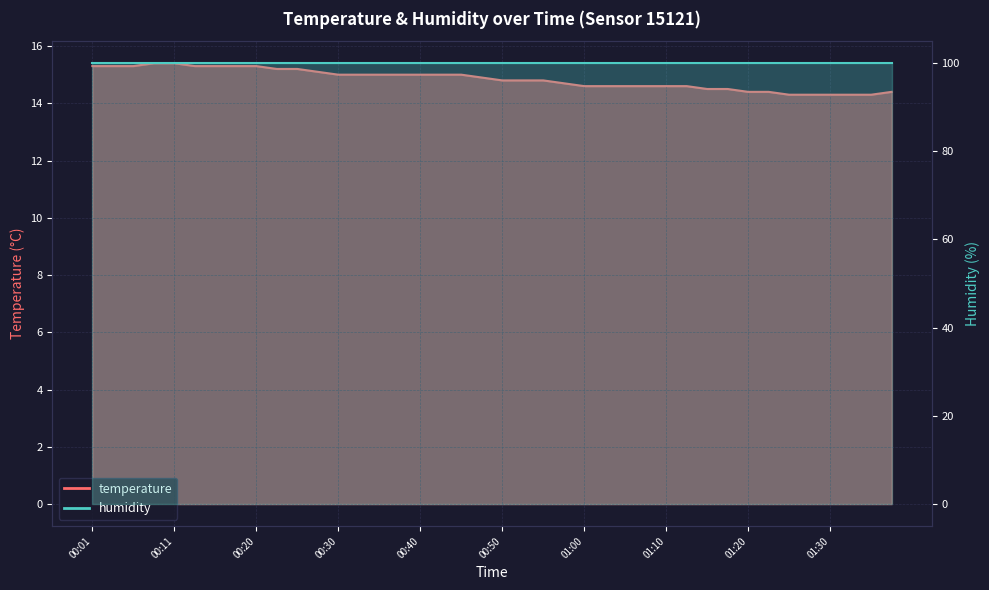

At which label is the value closest to 14?

01:25